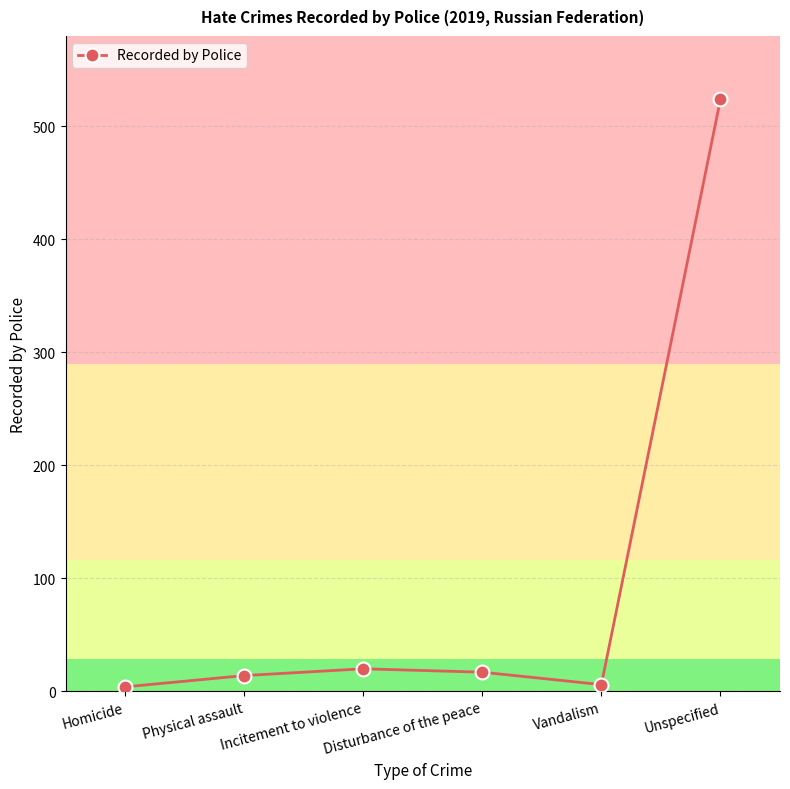

How many categories are shown in the chart?

6